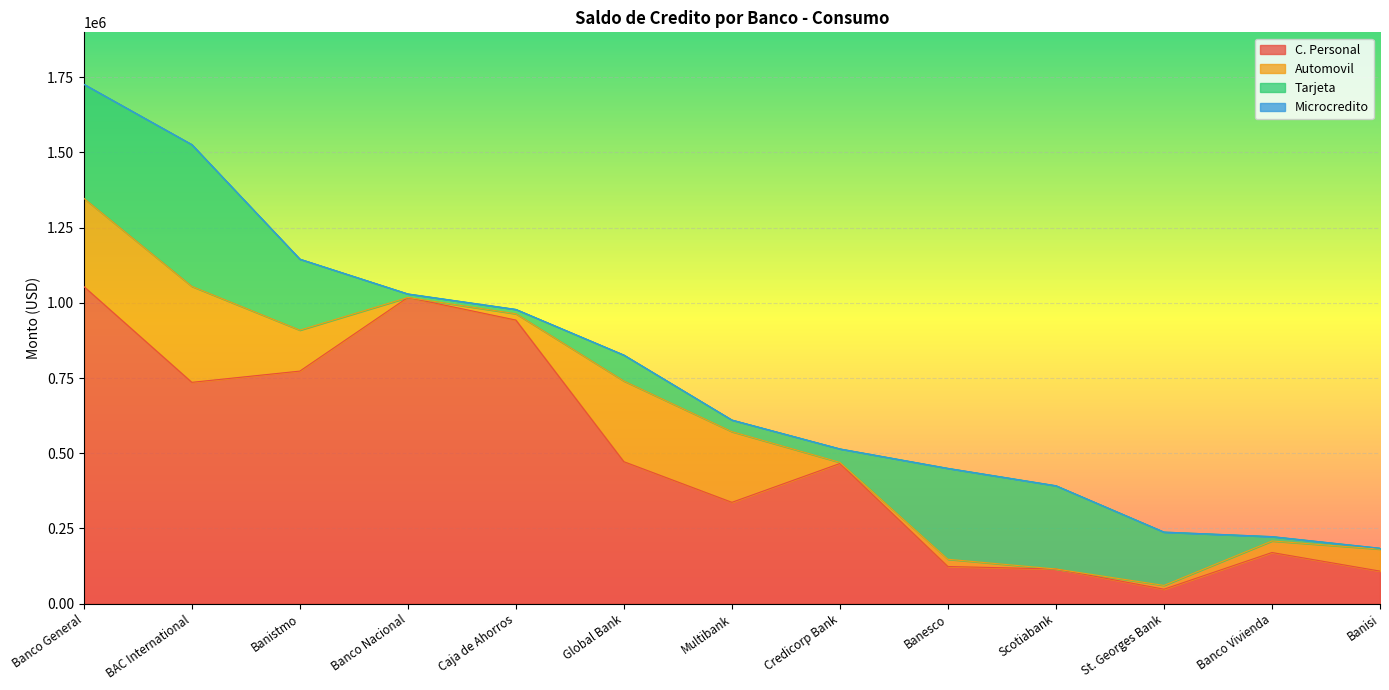

What is the difference between the highest and lowest values at Banco General?

1054340.8